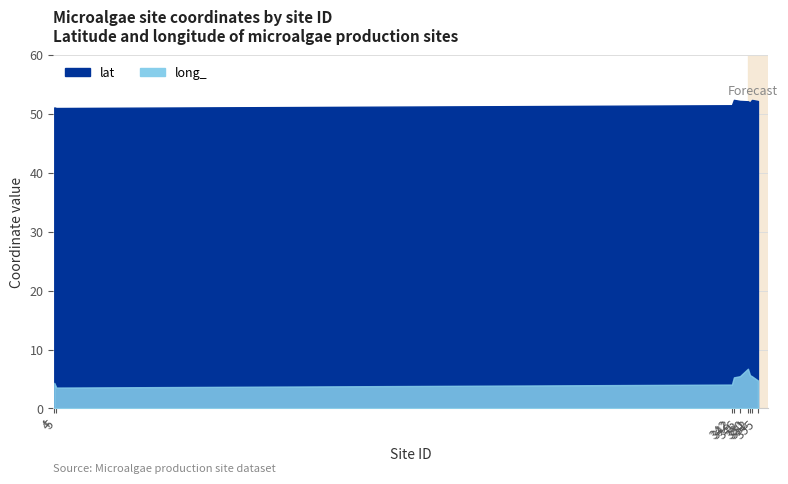

What is the difference between the maximum and minimum values in the lat series?

1.4